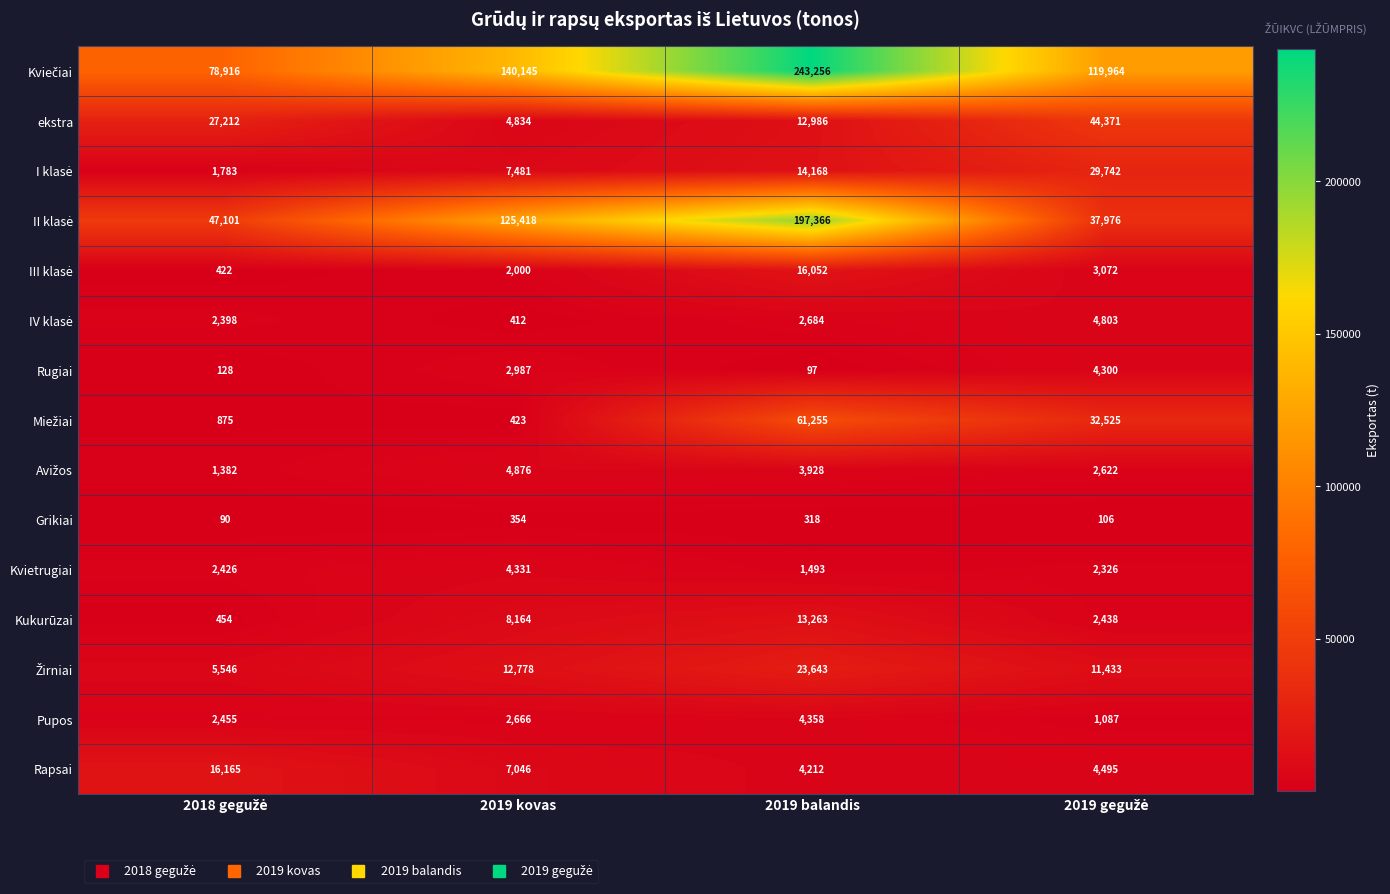

What is the difference between the highest and lowest values at 2019 balandis?

243159